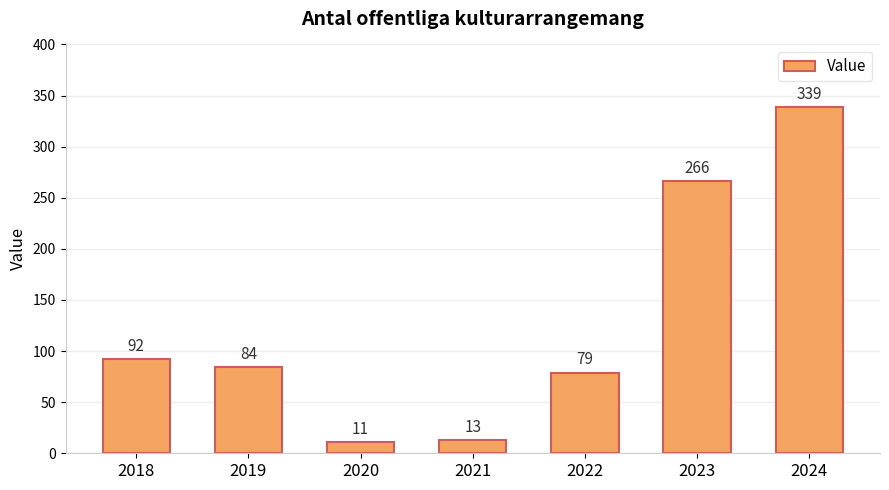

Reading left to right, what are all the values shown in this chart?

2018=92	2019=84	2020=11	2021=13	2022=79	2023=266	2024=339